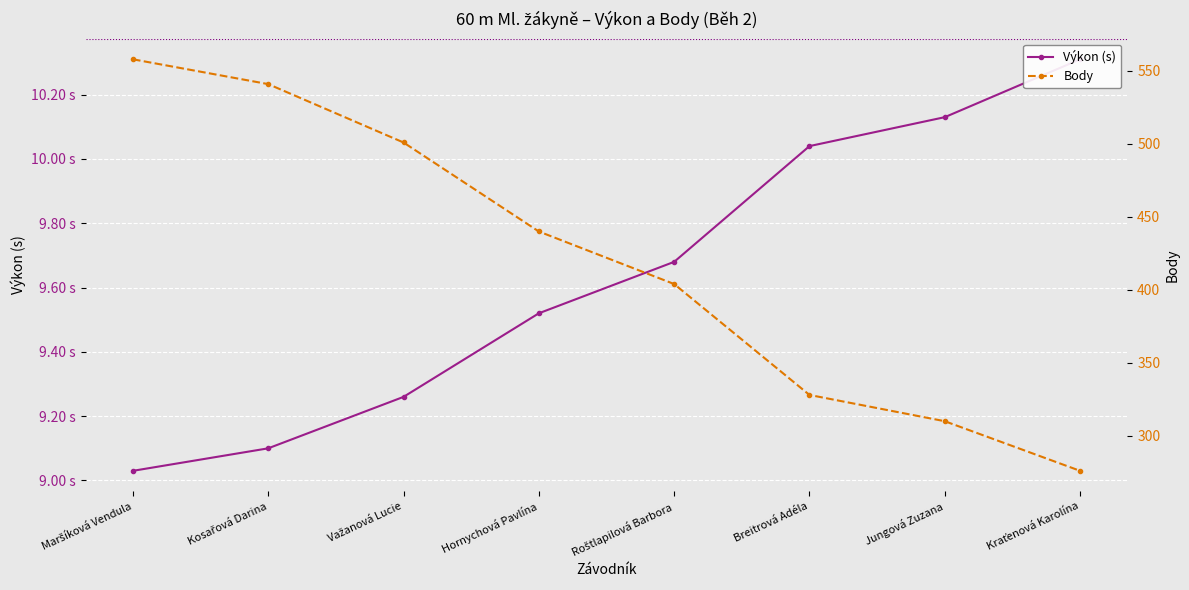

Between Jungová Zuzana and Važanová Lucie, which is larger?

Jungová Zuzana